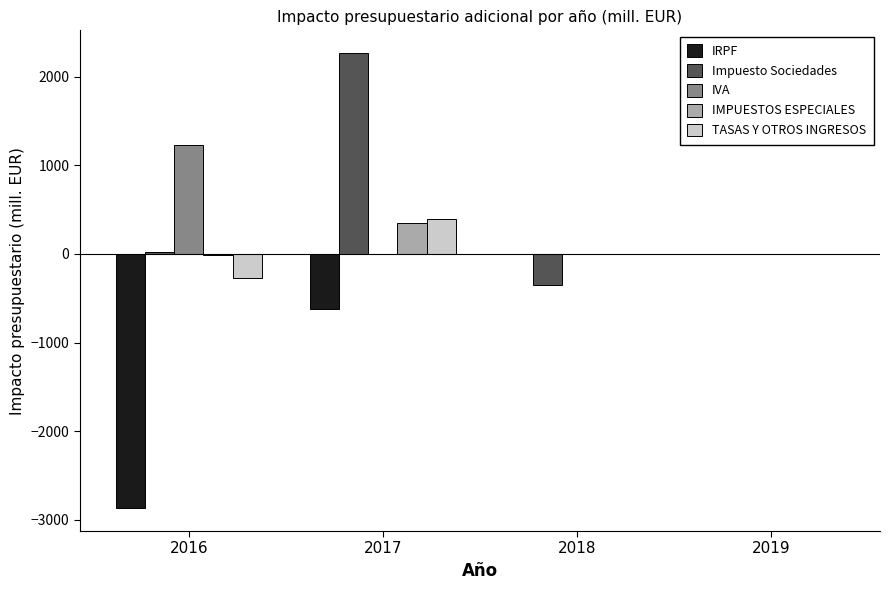

What is the sum of the Impuesto Sociedades values at 2017 and 2018?

1915